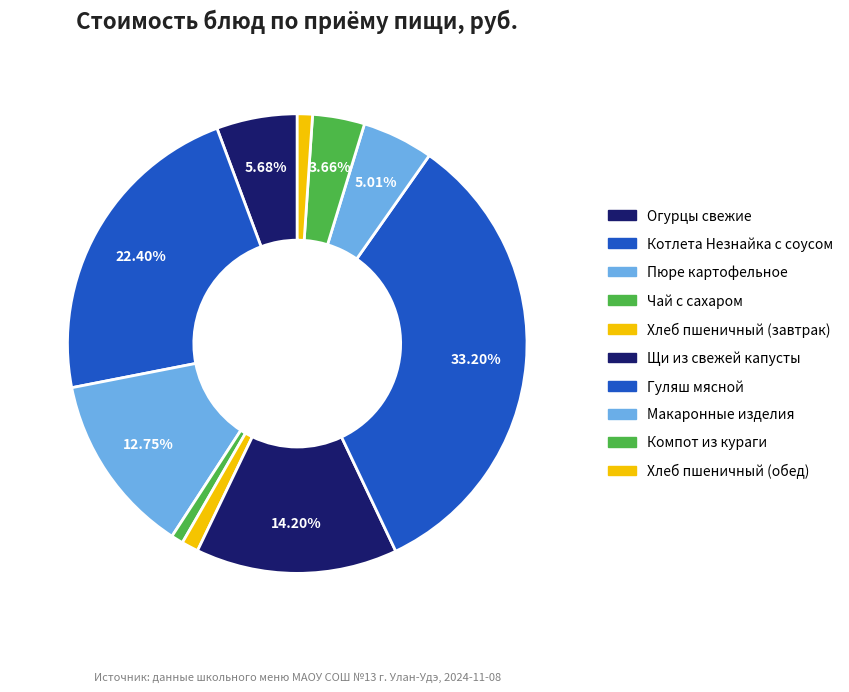

Is it true that Макаронные изделия is 5% of the pie?

True